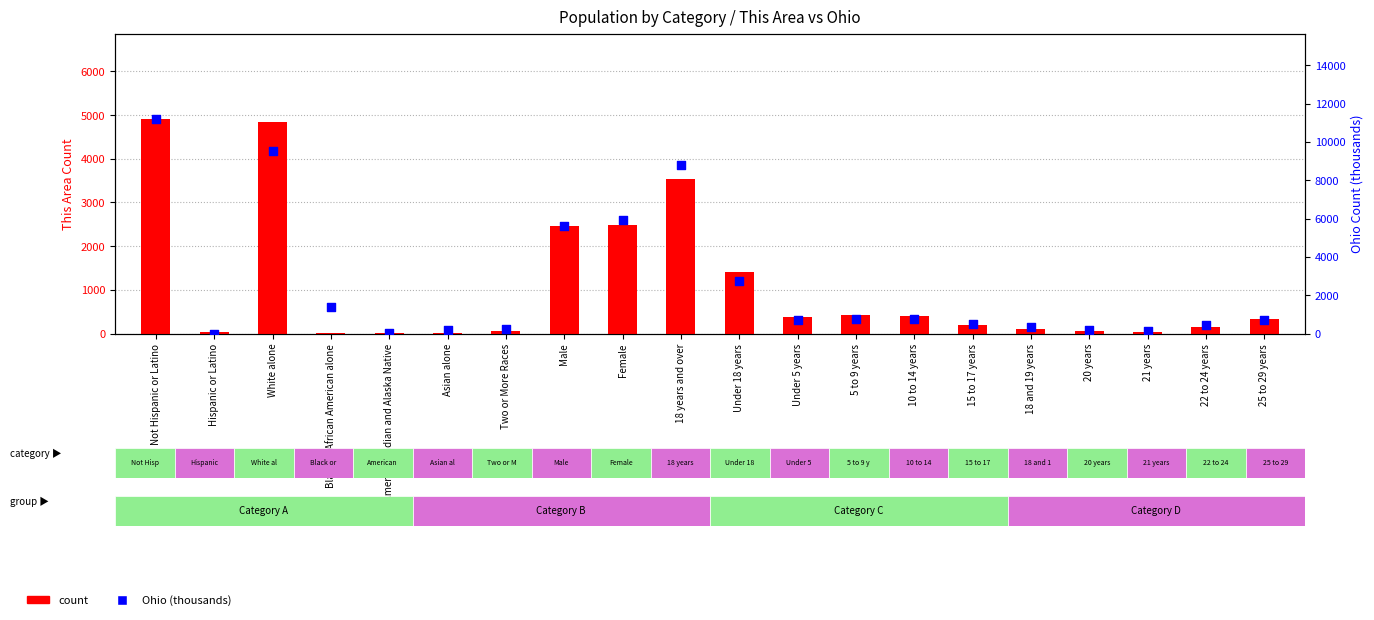

Which series has the widest spread of Y values?

Ohio (thousands)